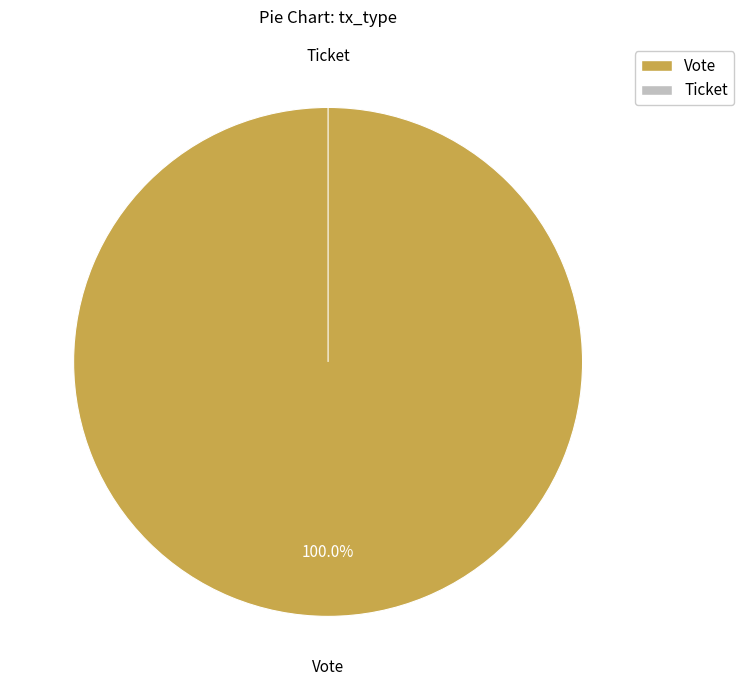

True or false: Ticket accounts for 0% of the total.

True